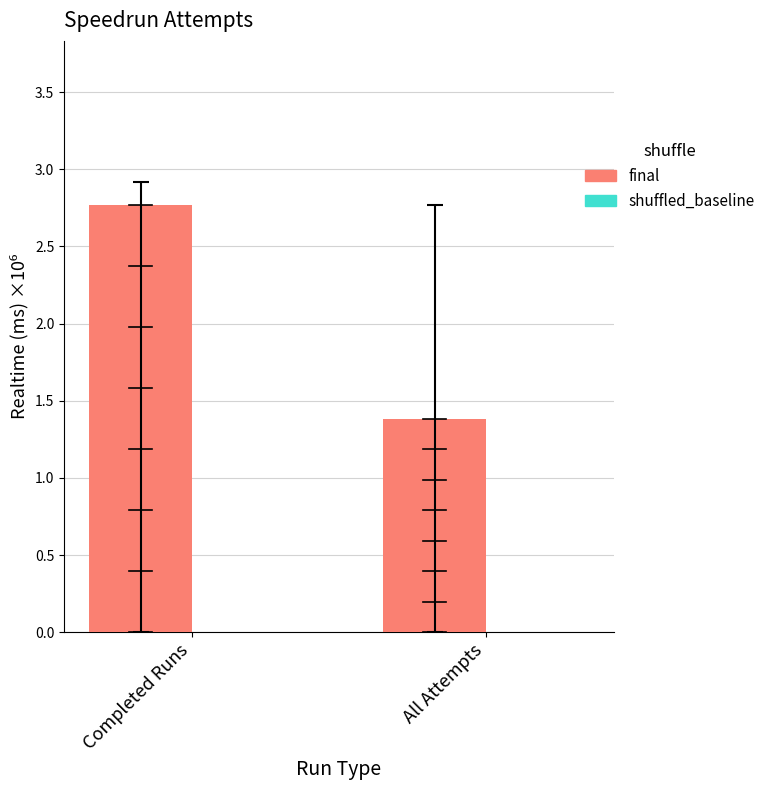

What is the approximate value at Completed Runs?

2.8